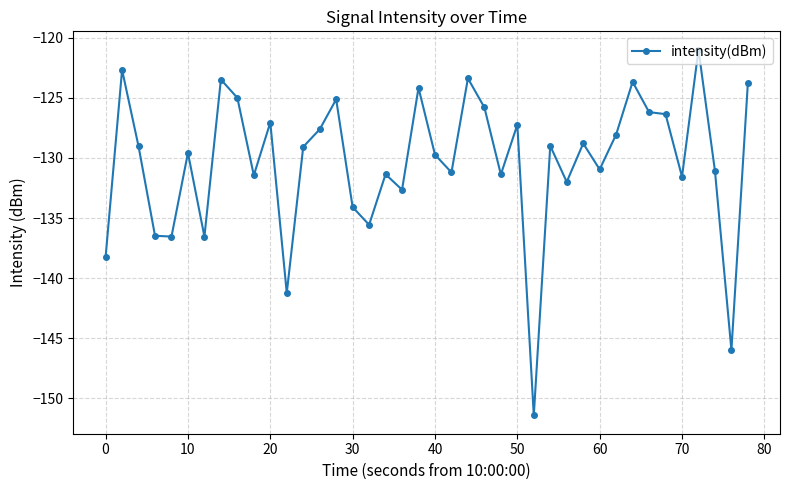

True or false: there are more than 1 points higher than both neighbors.

True